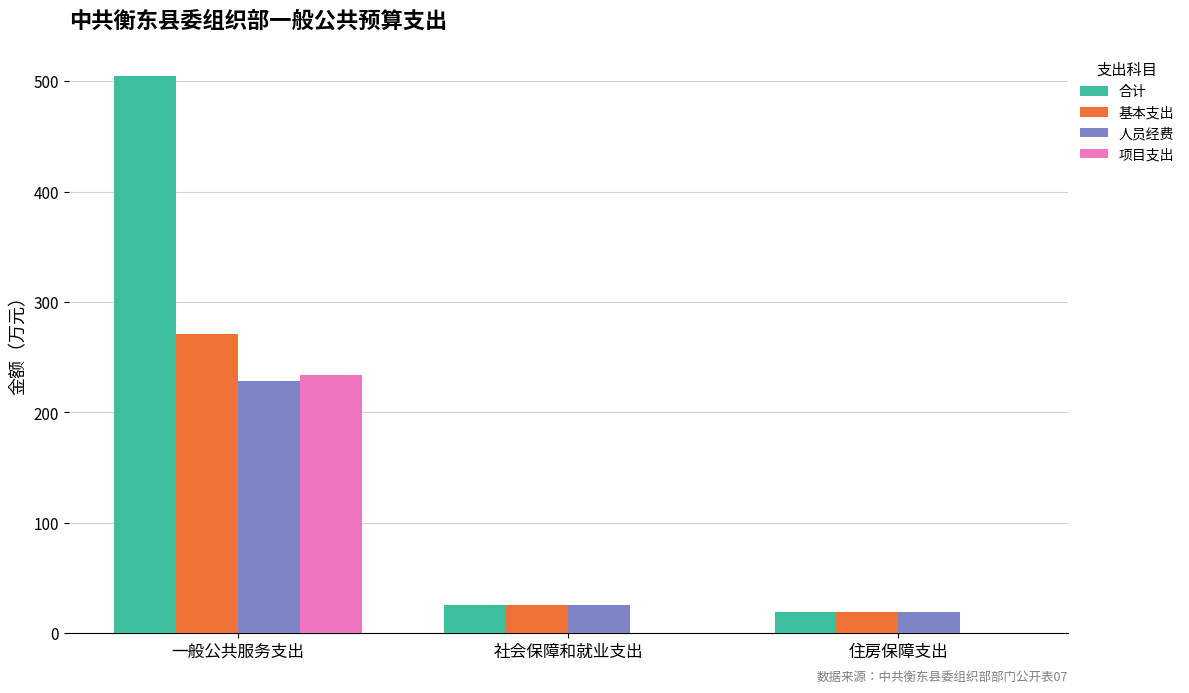

Is the value of 基本支出 at 一般公共服务支出 greater than the value of 项目支出 at 住房保障支出?

Yes